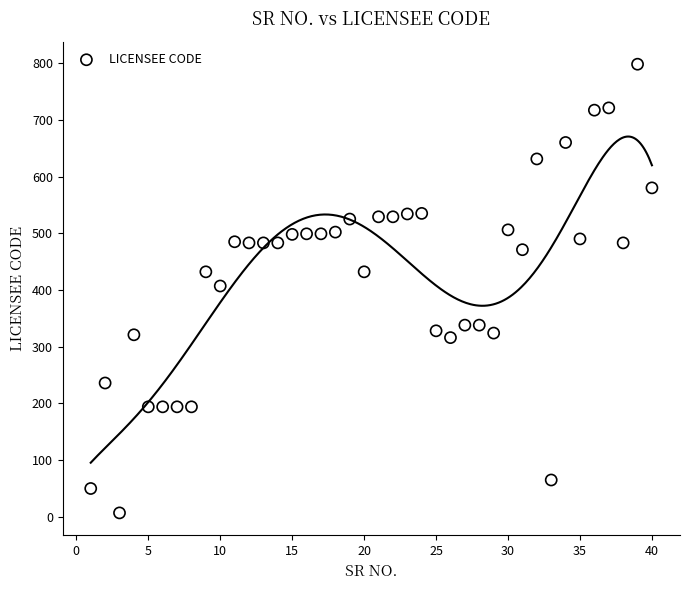

What is the range of X values (max minus min)?

39